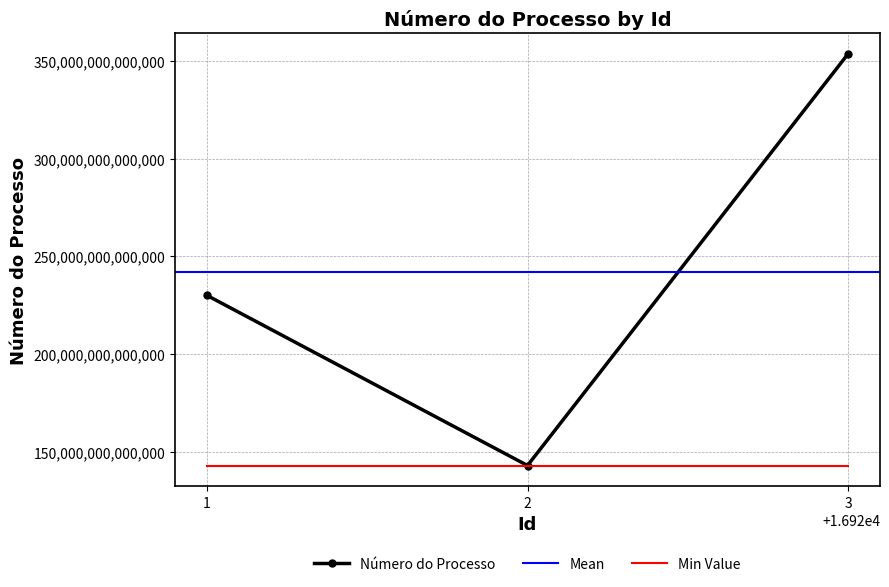

Count the number of data series in this chart.

1